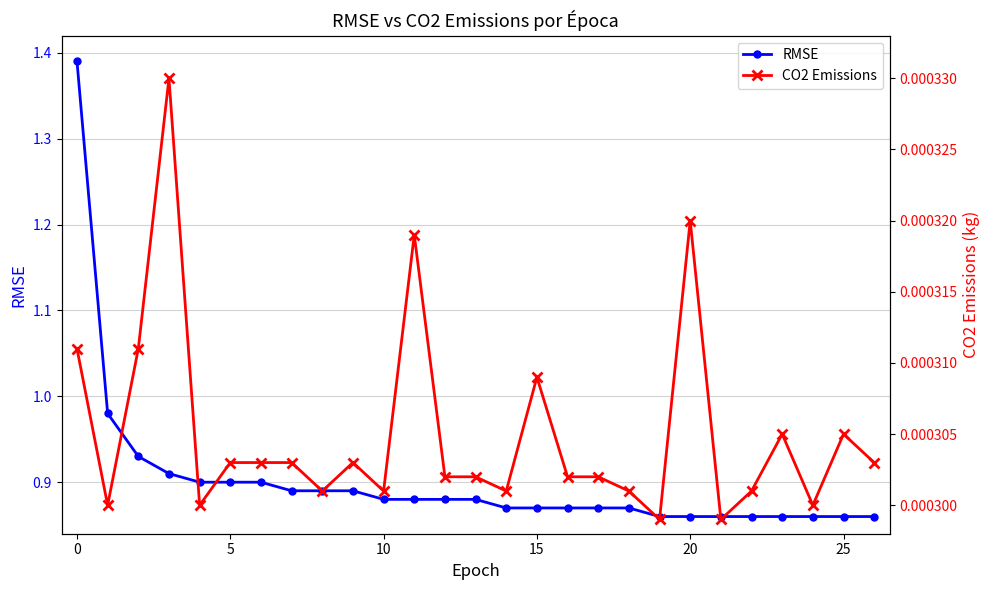

True or false: RMSE has more than 2 points higher than both neighbors.

False